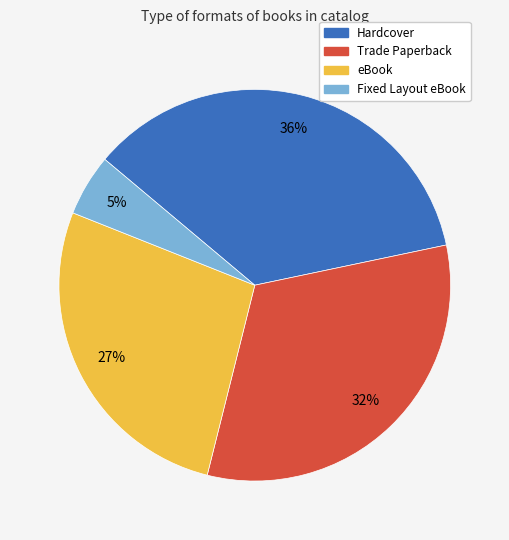

What percentage is the Trade Paperback slice, to the nearest percent?

32%